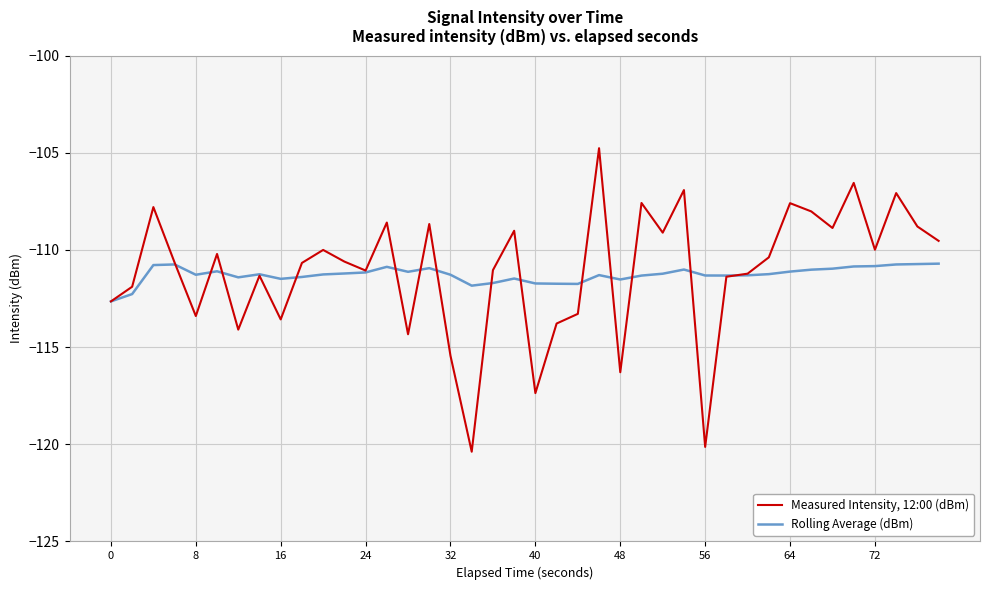

Which series ends up on top after the final intersection of Measured Intensity, 12:00 (dBm) and Rolling Average (dBm)?

Measured Intensity, 12:00 (dBm)